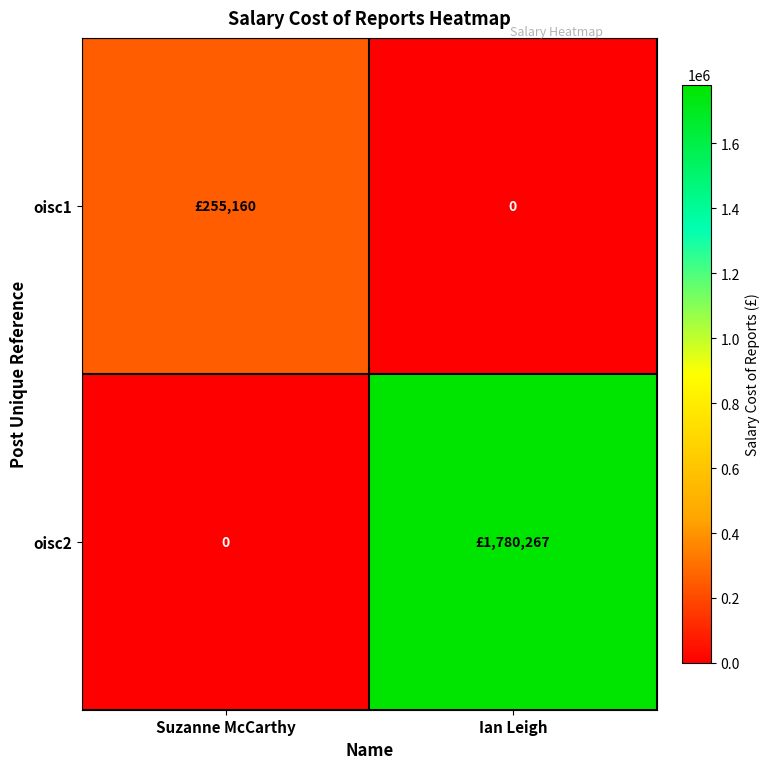

Which label corresponds to the smallest value in the chart?

Ian Leigh